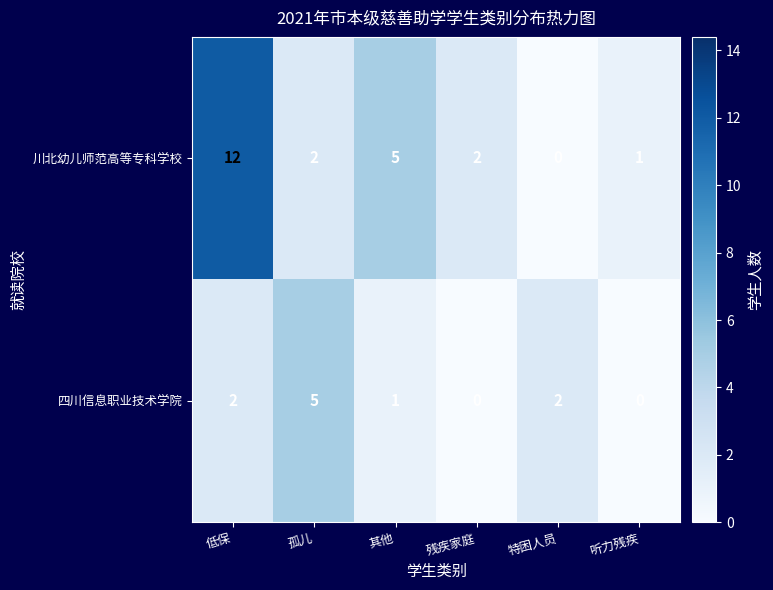

Which series has the largest total across all categories?

川北幼儿师范高等专科学校